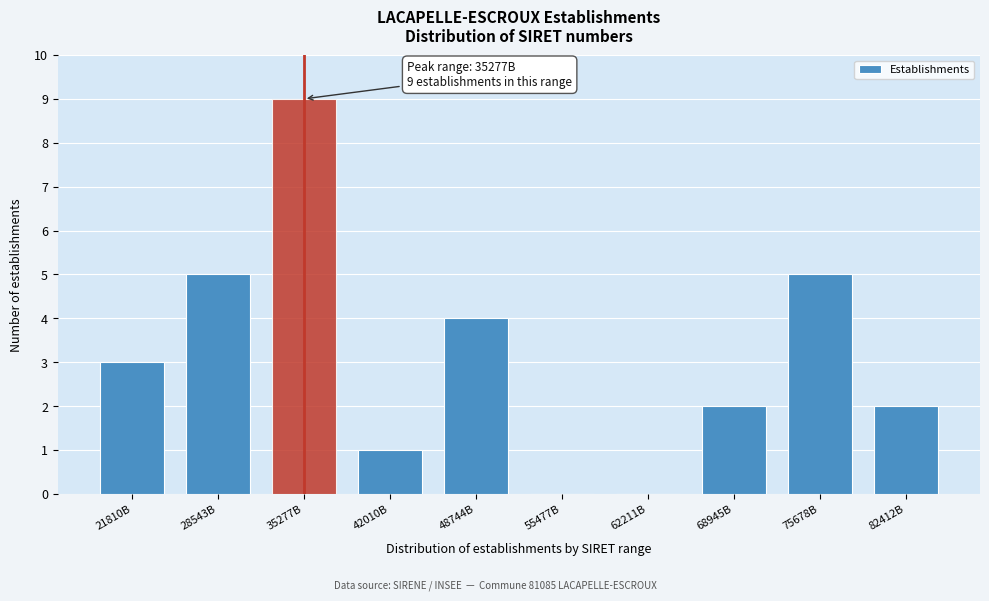

Reading left to right, list all the values displayed in this chart.

21810B=3	28543B=5	35277B=9	42010B=1	48744B=4	55477B=0	62211B=0	68945B=2	75678B=5	82412B=2